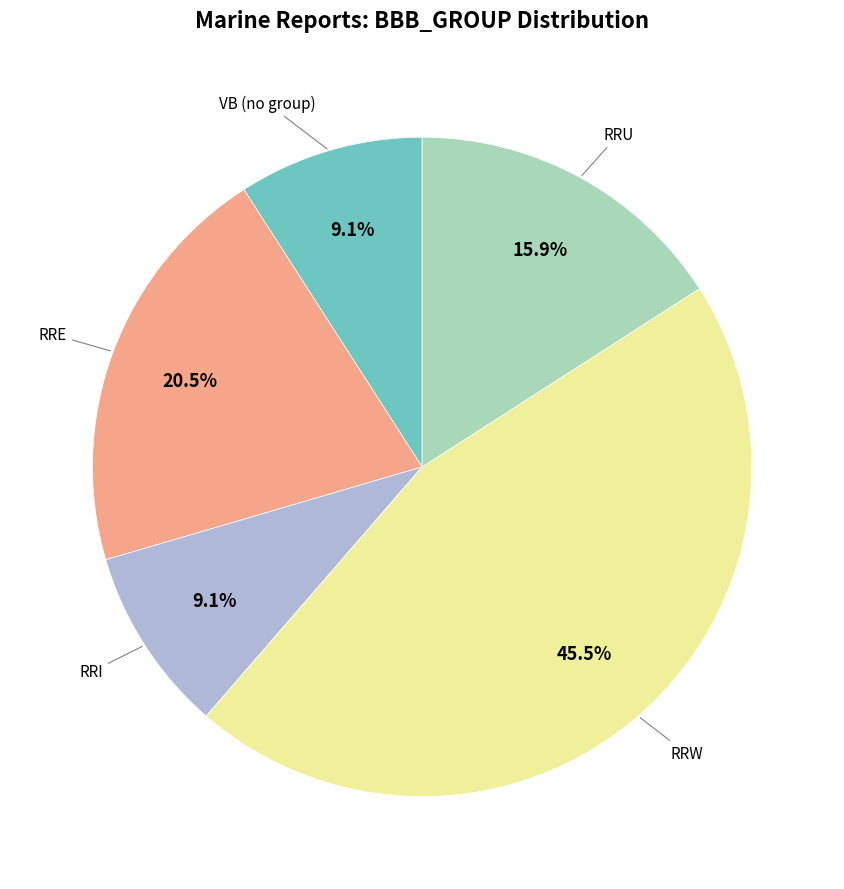

Is there a majority slice in this chart?

No